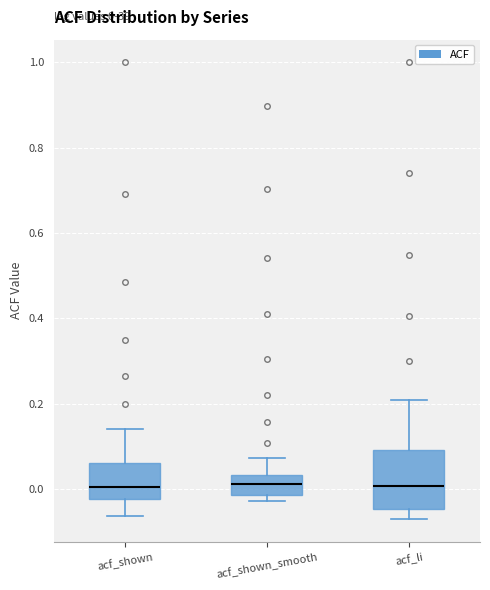

Comparing the boxes themselves (not the whiskers), which one is the tallest?

acf_li